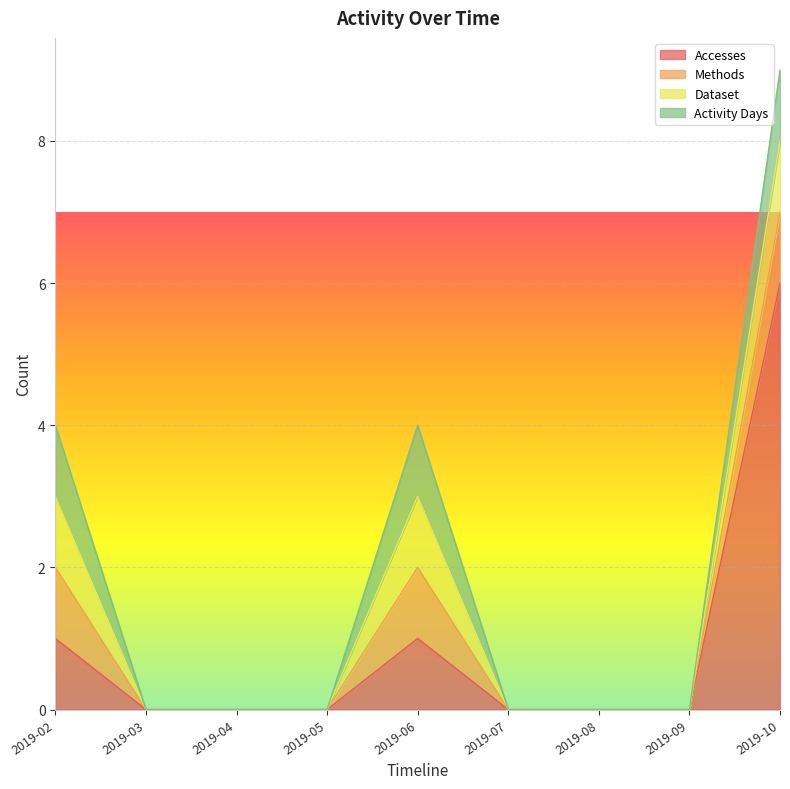

How many values in the Methods series exceed 0?

3